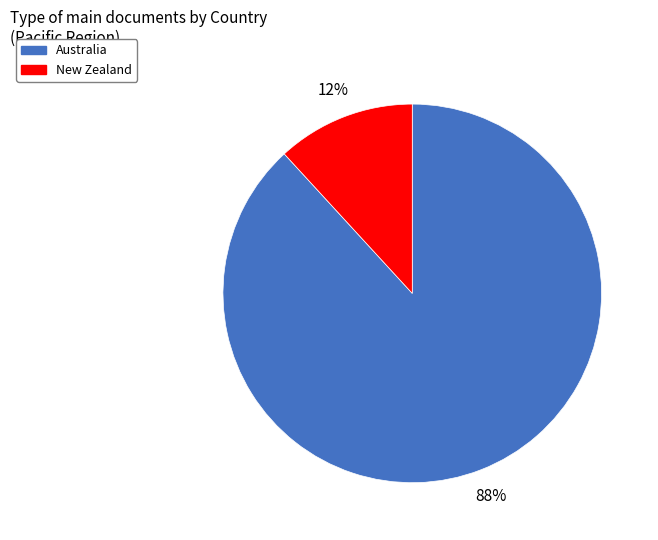

Which category accounts for the majority?

Australia